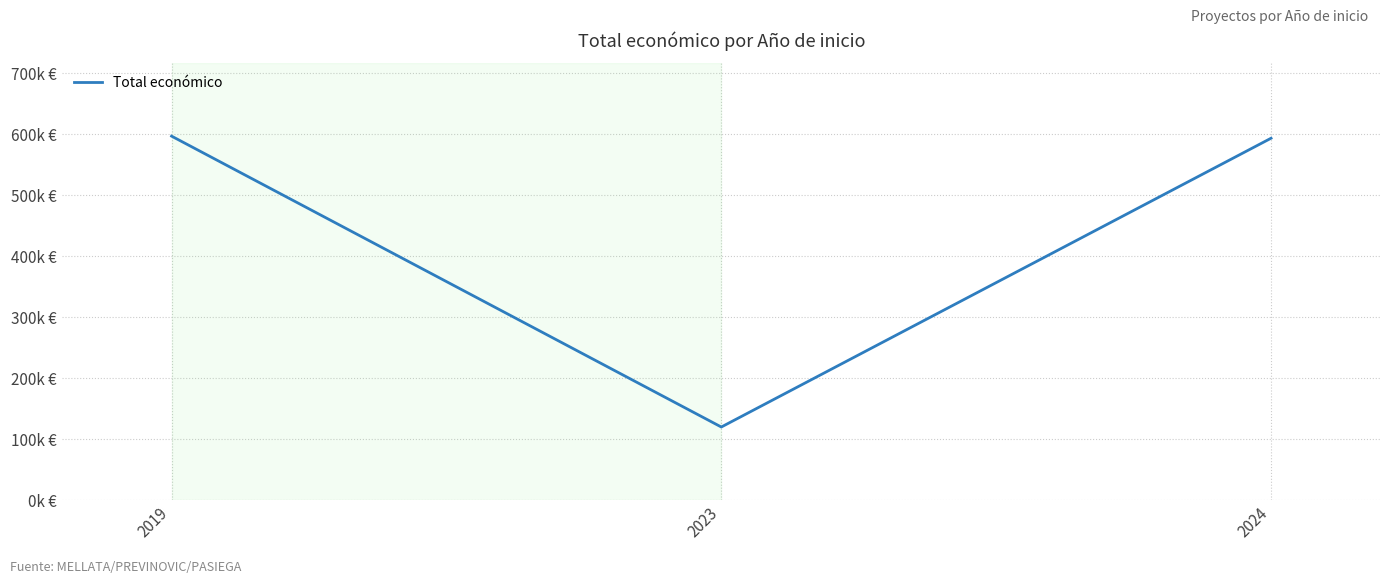

What is the greatest value displayed?

597171